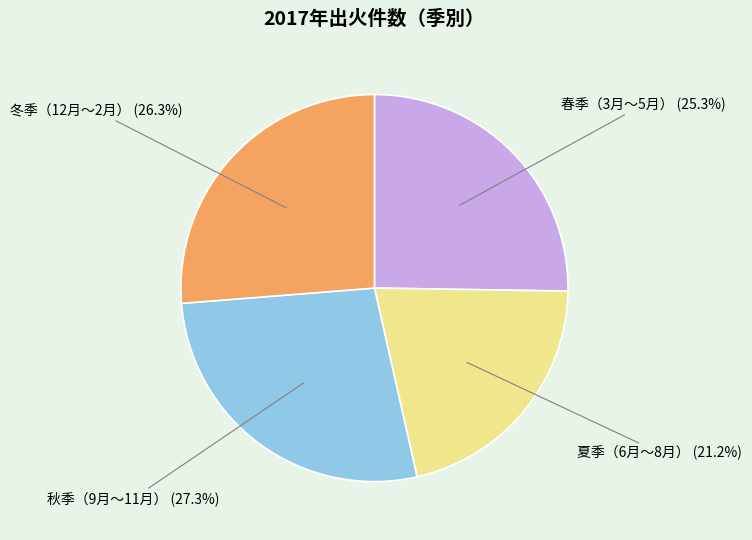

How many segments does this pie chart have?

4